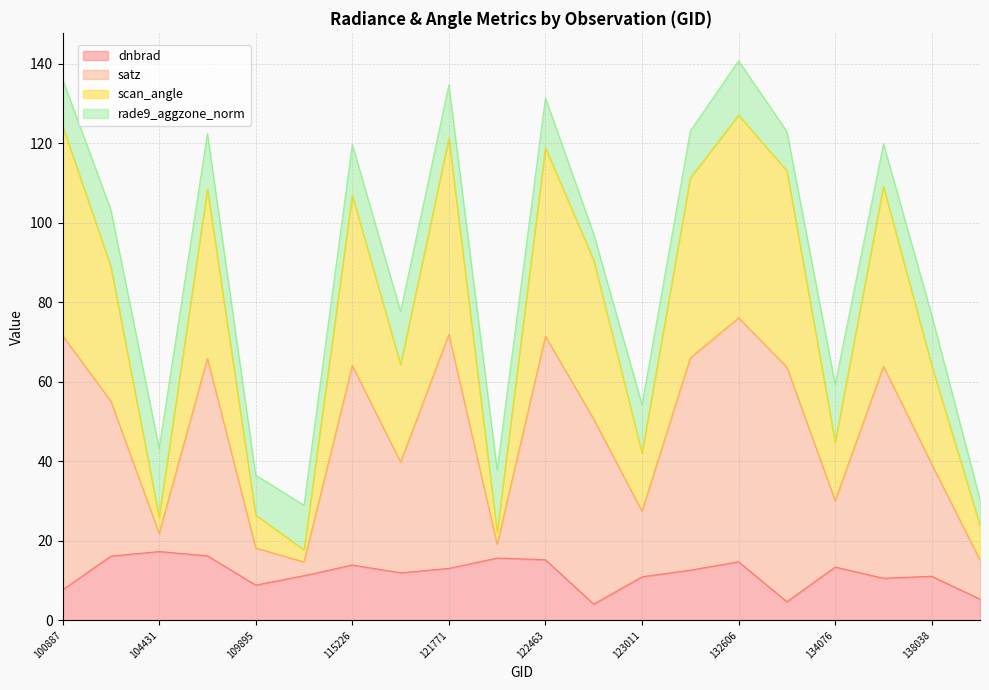

What is the difference between the highest and lowest values at 109895?

27.6